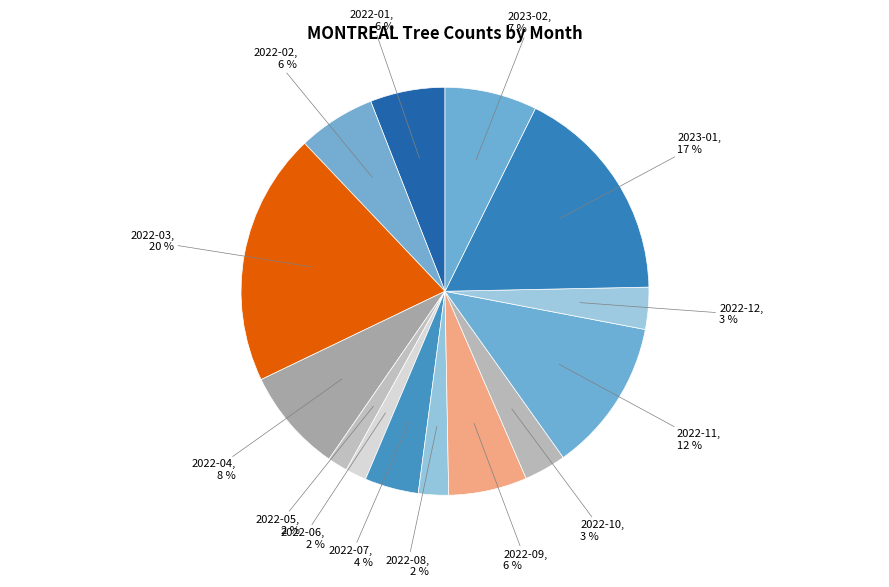

Which category has the biggest portion of the pie?

2022-03